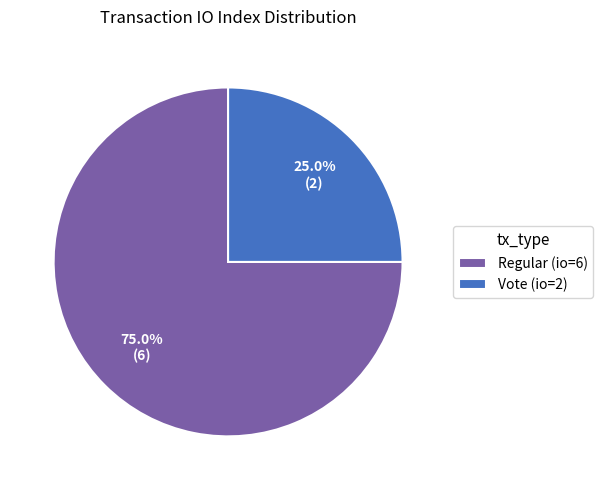

Rank the categories by value from highest to lowest.

Regular (io=6), Vote (io=2)